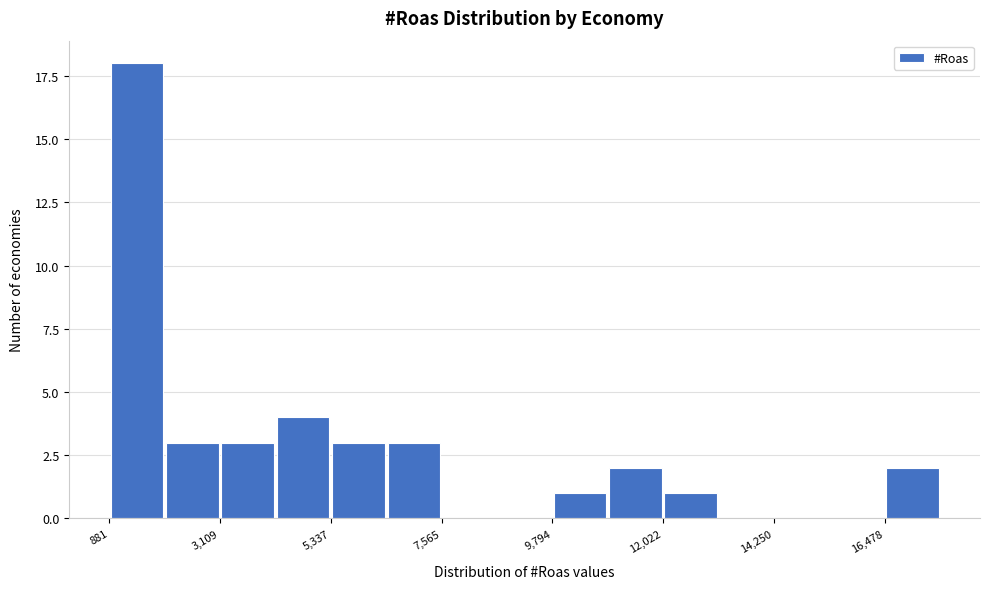

Around what value on the x-axis is the tallest bar? Give the approximate position of its centre, as read against the axis.

1500